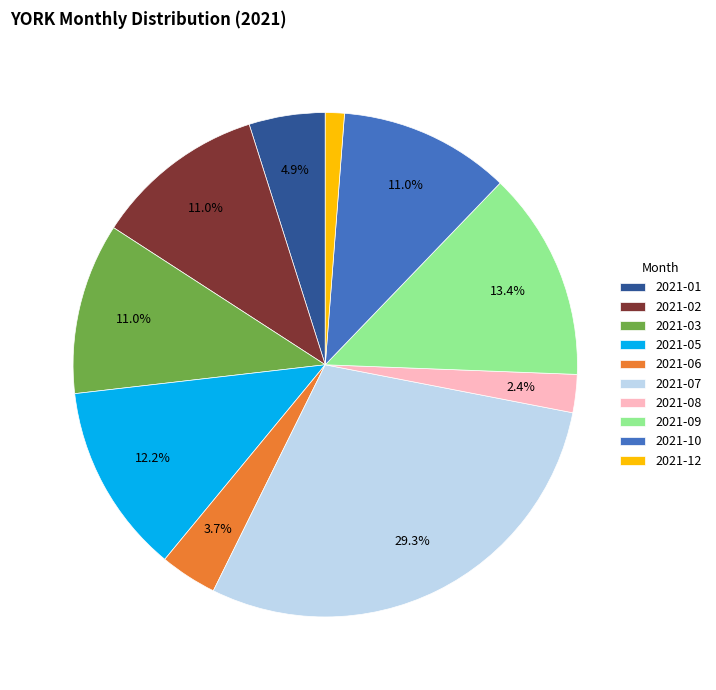

Do 2021-06 and 2021-02 together represent more than half of the pie?

No